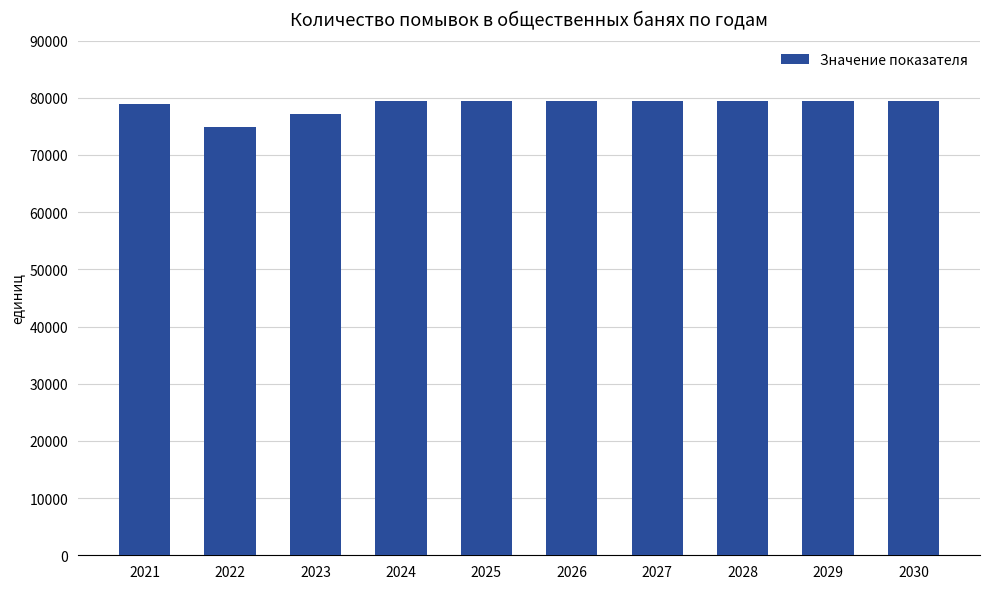

Count the number of categories in the chart.

10